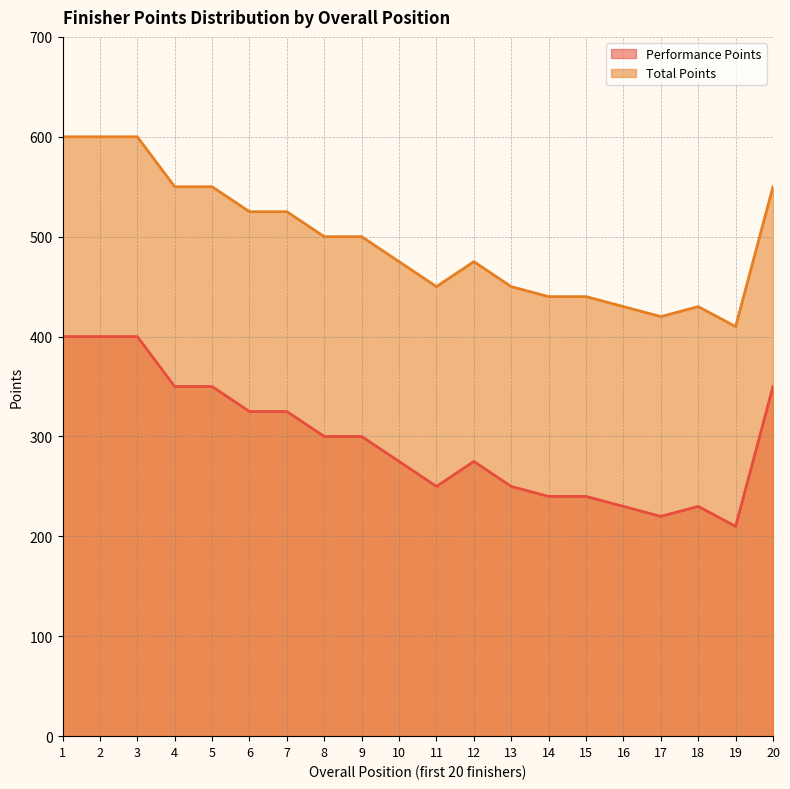

What is the total value across all series at 11?

700